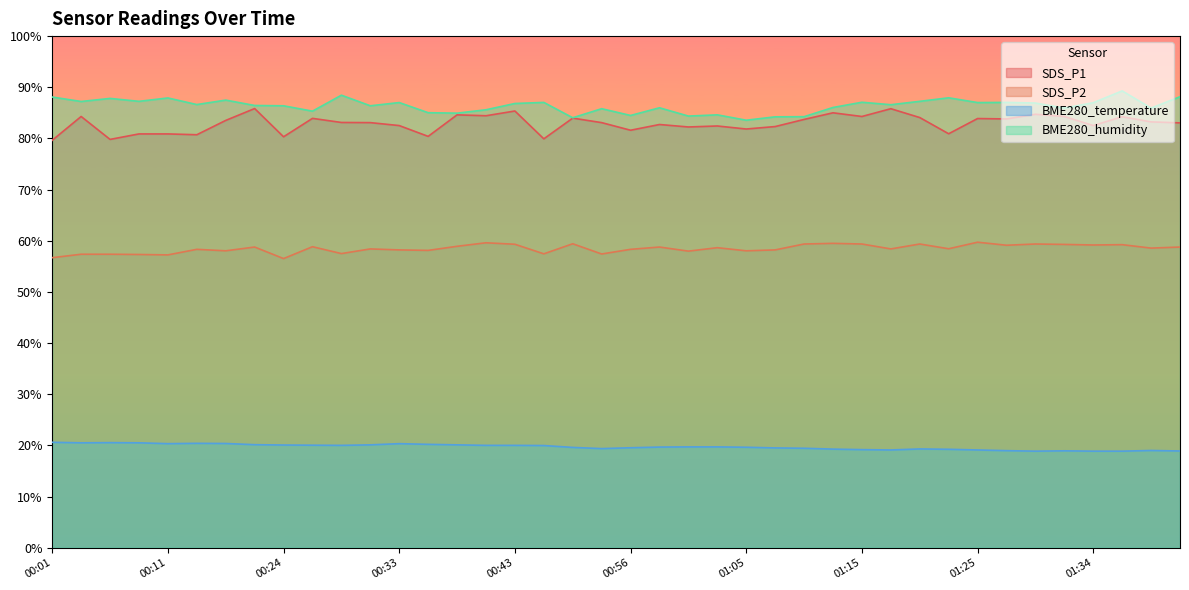

How many lines are shown in the chart?

4